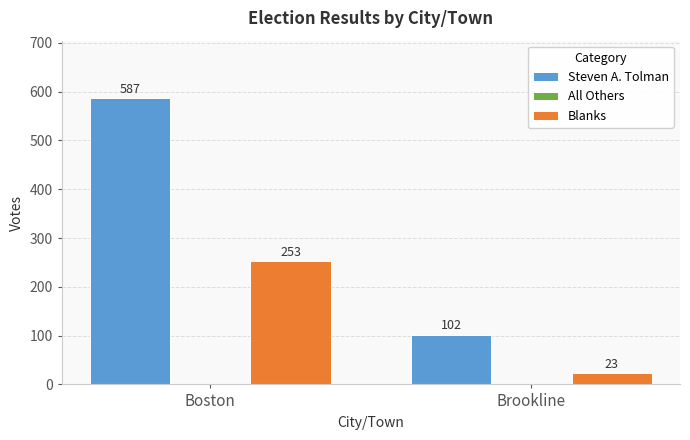

At which category is the sum across all series the highest?

Boston